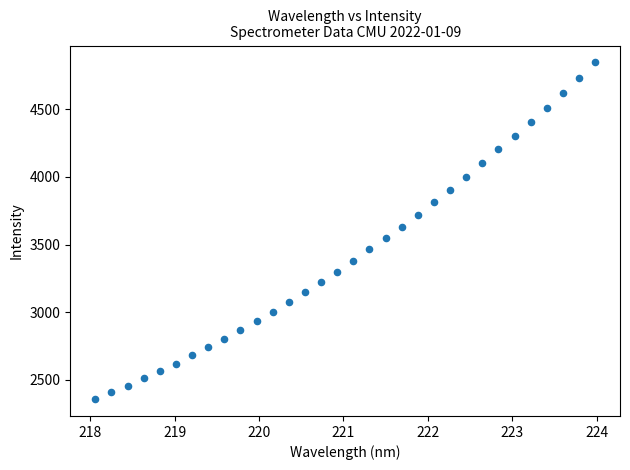

What is the range of Y values (max minus min)?

2488.9